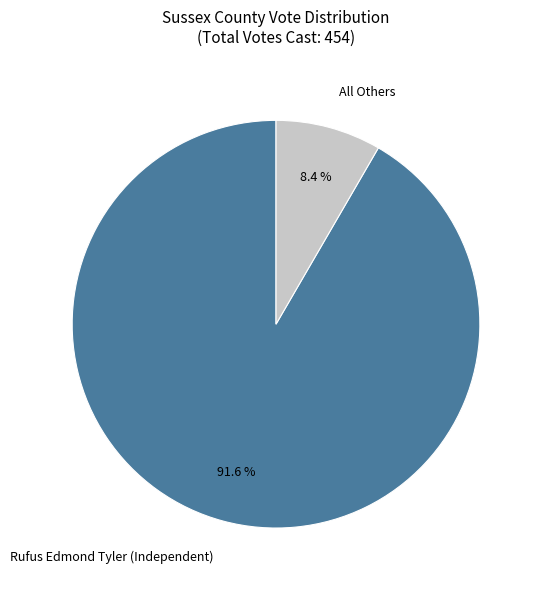

To the nearest percent, what is the difference between the Rufus Edmond Tyler (Independent) and All Others slice percentages?

83%